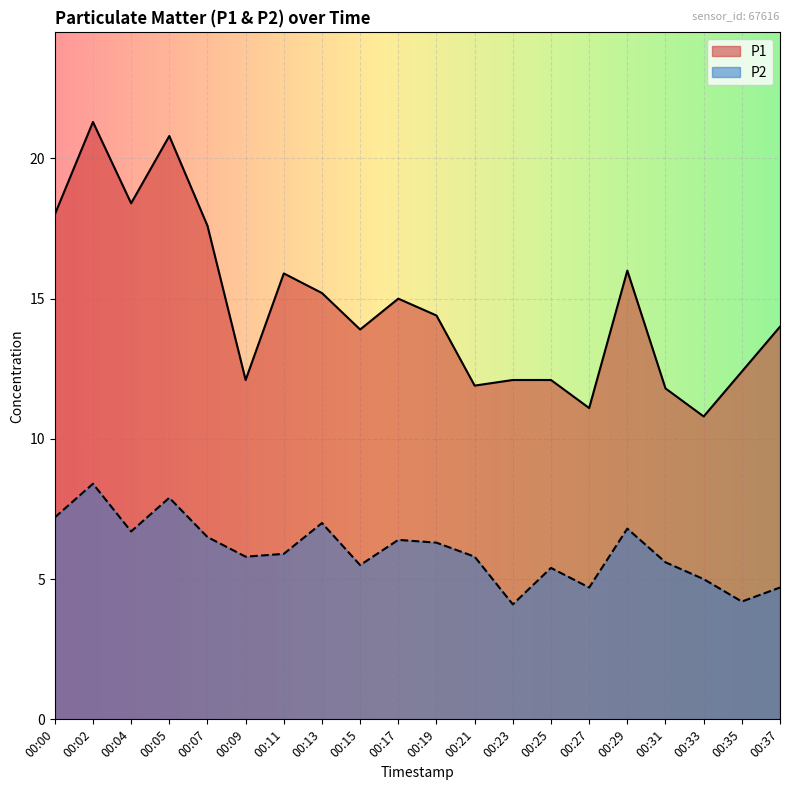

Reading right to left, list all the values displayed in this chart.

P1: 14.0	12.4	10.8	11.8	16.0	11.1	12.1	12.1	11.9	14.4	15.0	13.9	15.2	15.9	12.1	17.6	20.8	18.4	21.3	18.0
P2: 4.7	4.2	5.0	5.6	6.8	4.7	5.4	4.1	5.8	6.3	6.4	5.5	7.0	5.9	5.8	6.5	7.9	6.7	8.4	7.2